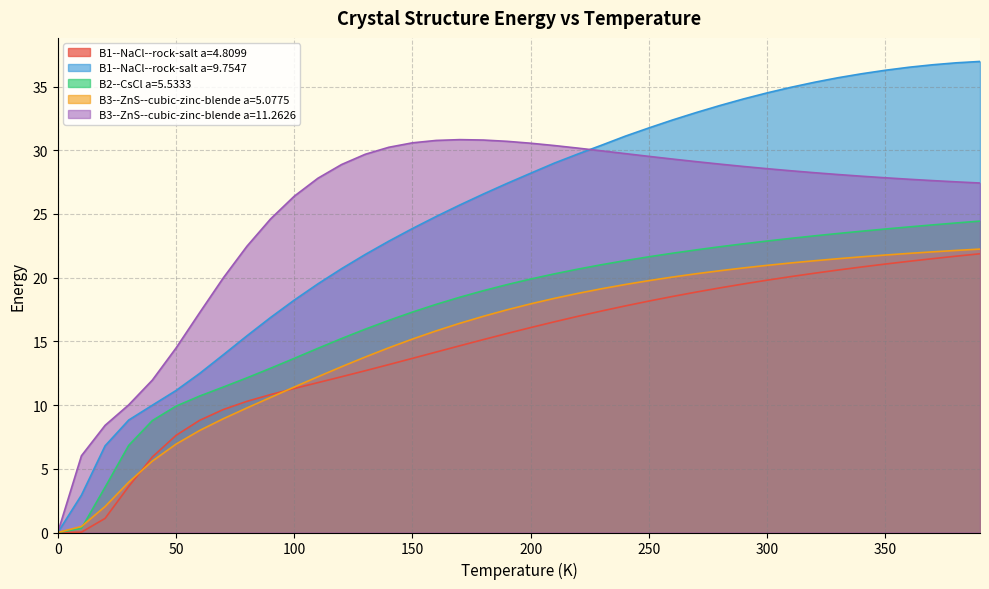

Which series has the largest range (max minus min)?

B1--NaCl--rock-salt a=9.7547